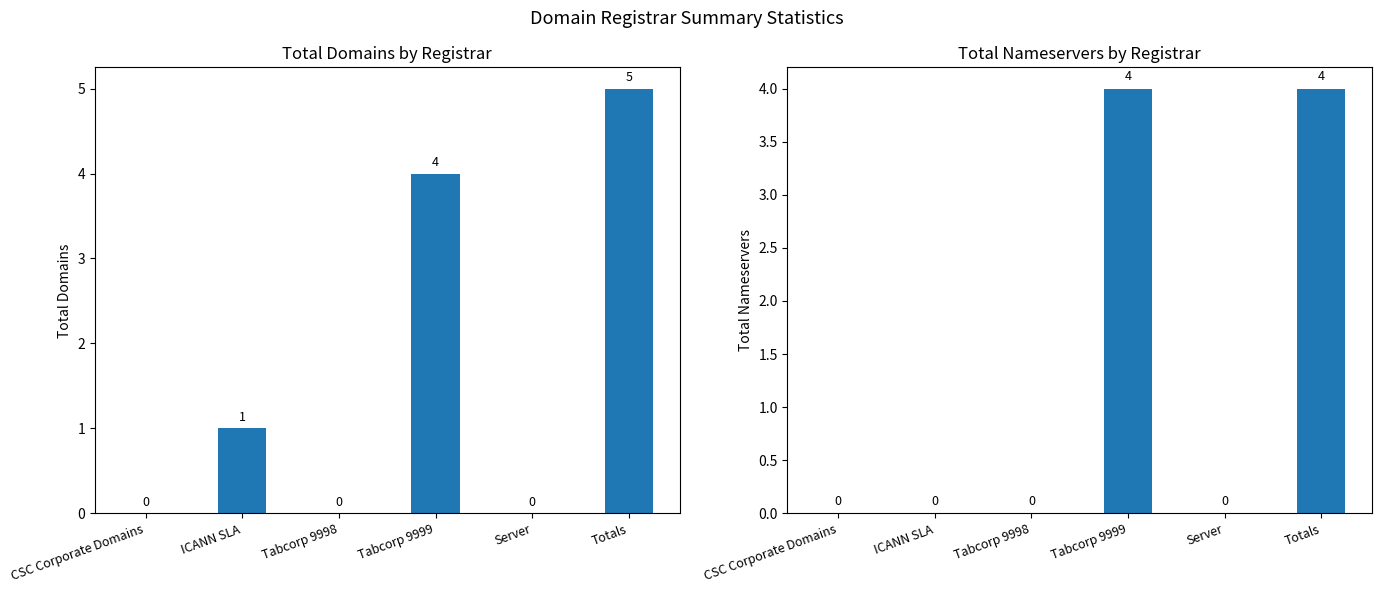

Does the chart contain stacked bars?

No